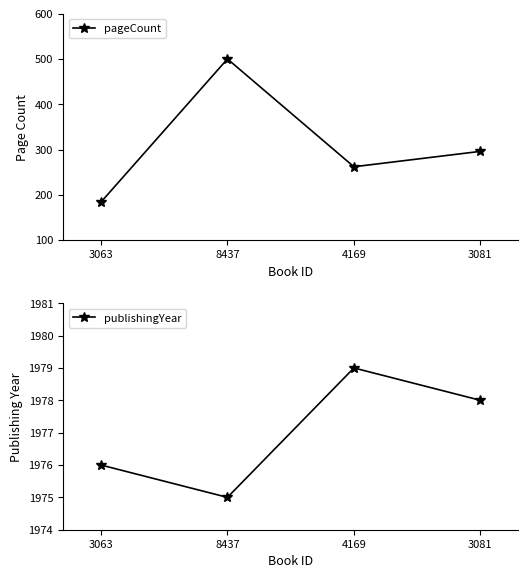

The pageCount series shows 500 at 8437. True or false?

True